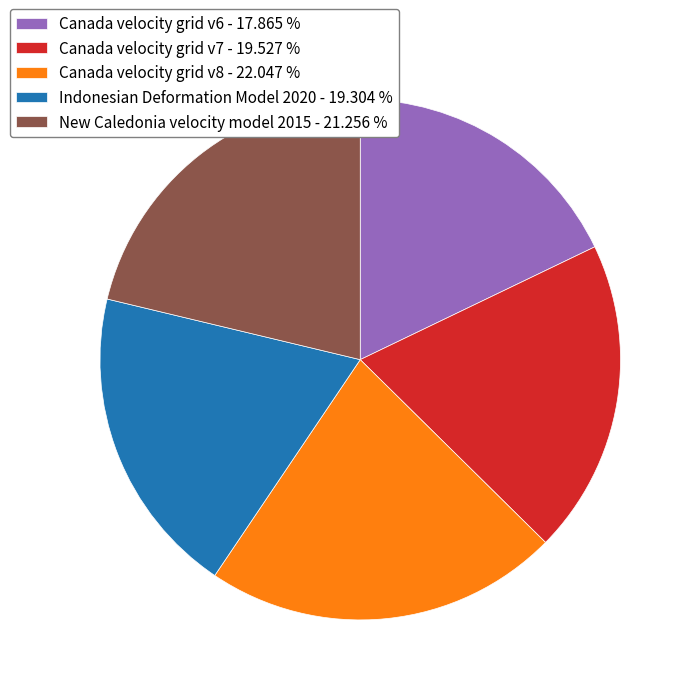

What is the ratio of the value at New Caledonia velocity model 2015 to the value at Canada velocity grid v8?

1.0